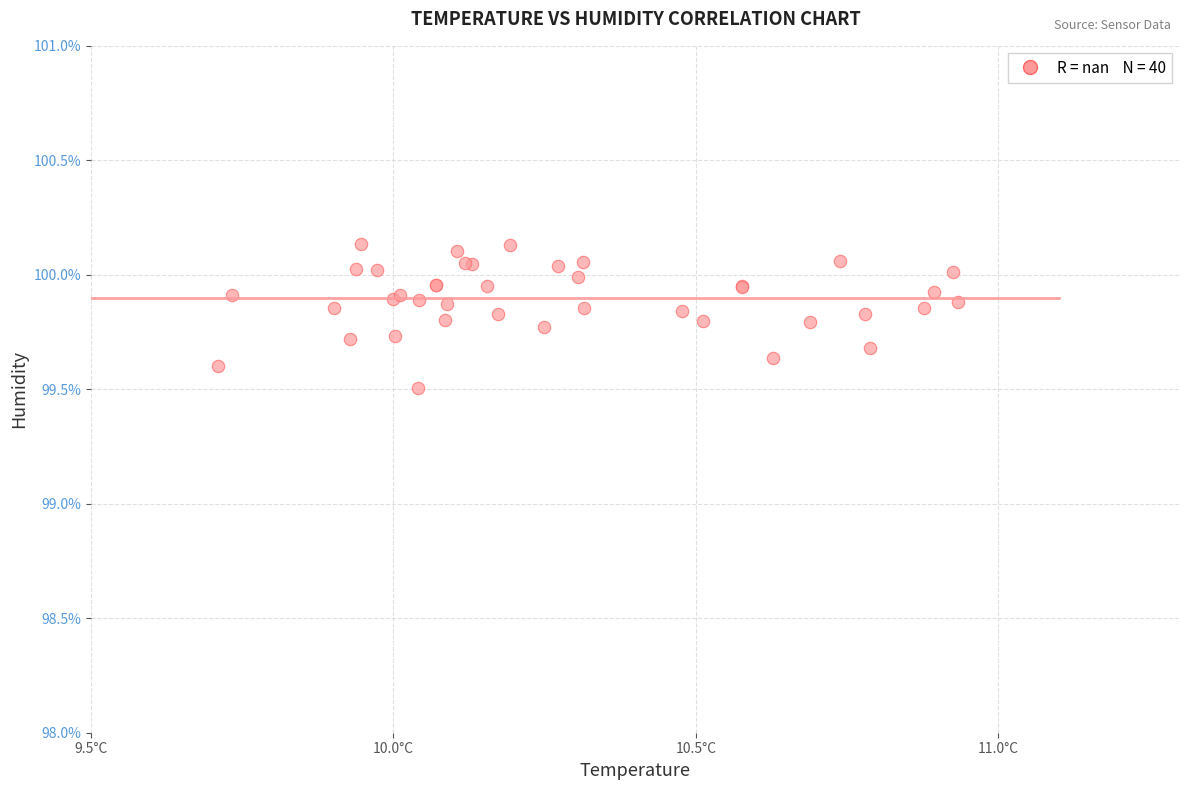

What Y value in the scatter plot is closest to 99?

99.5